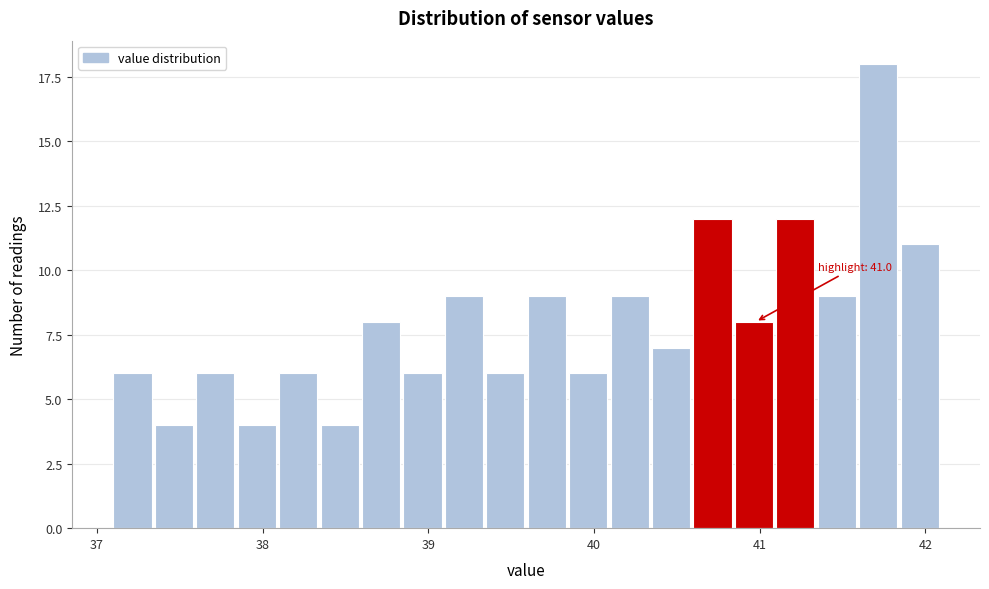

Read against the x-axis, roughly where is the centre of the tallest bar?

41.7